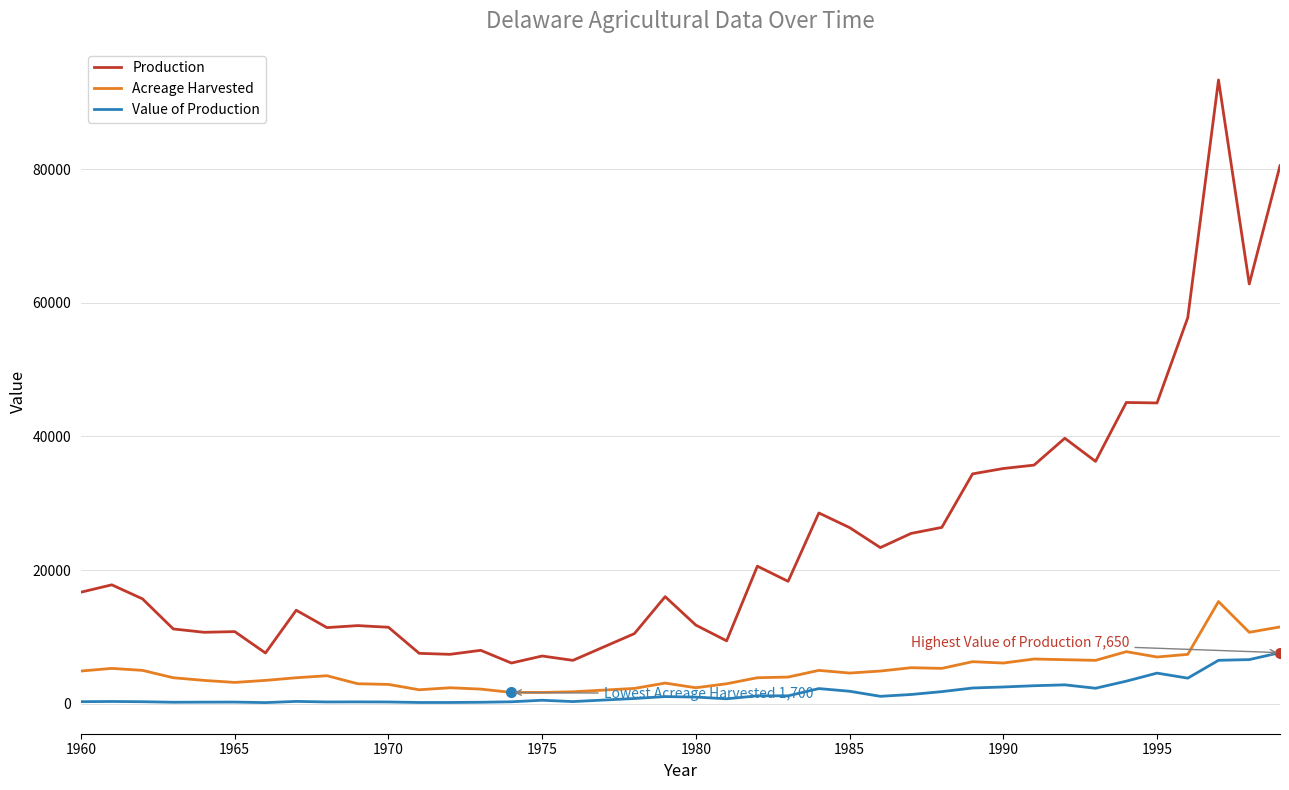

What is the difference between the maximum and minimum values in the Acreage Harvested series?

13600